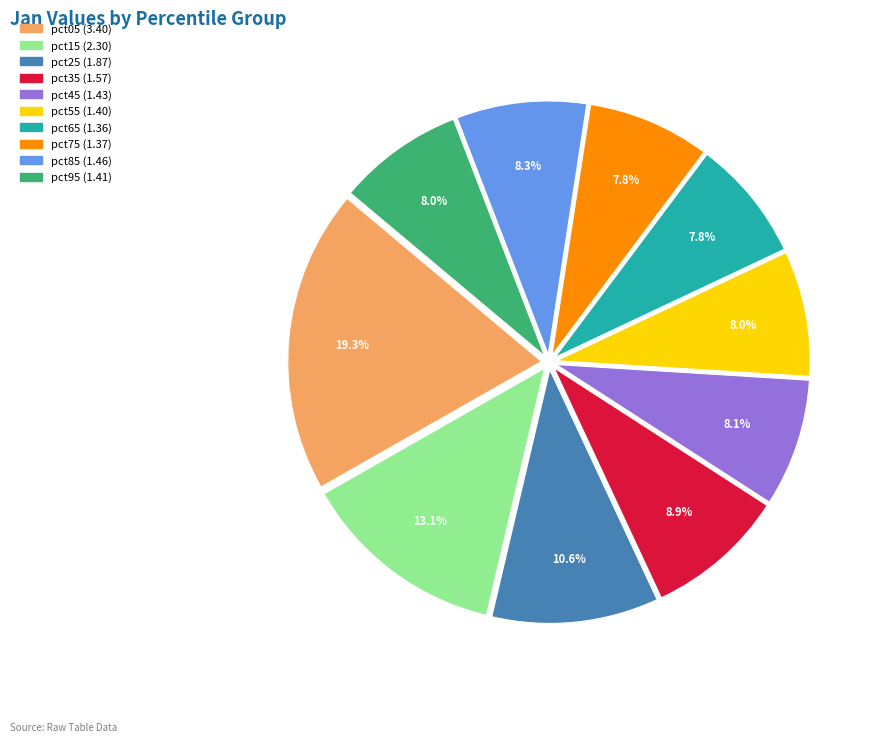

Count the number of slices in the pie.

10